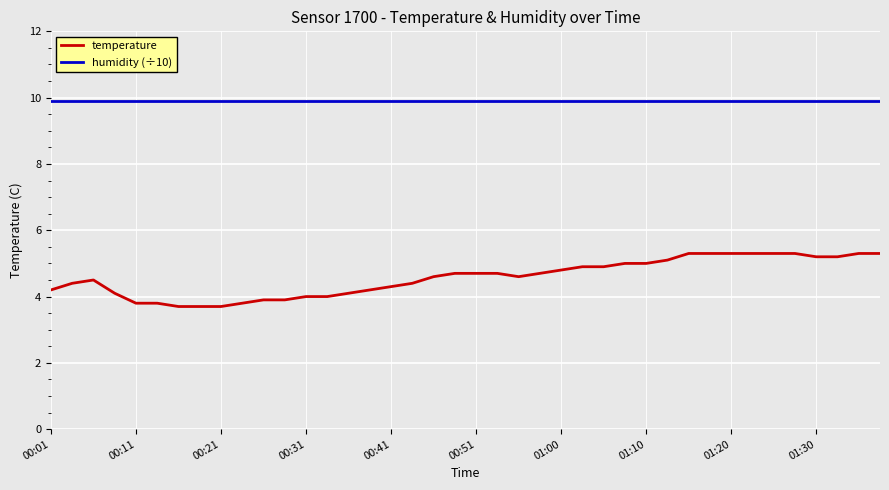

Which series has the largest total across all categories?

humidity (÷10)